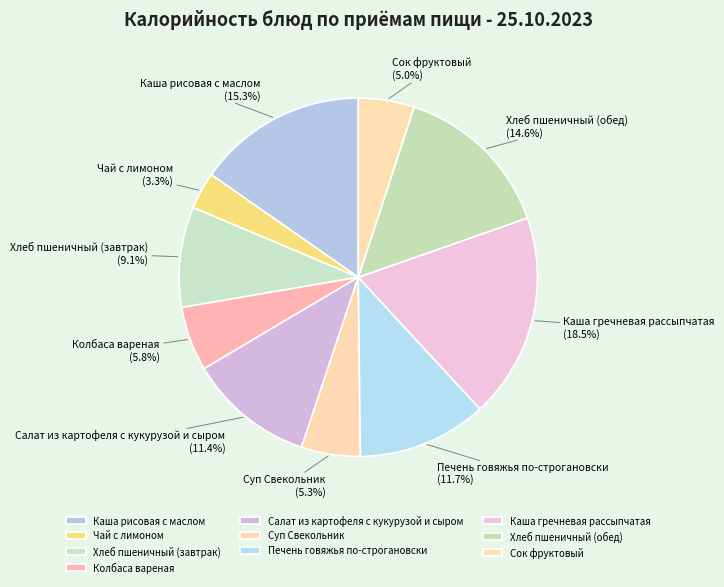

The Салат из картофеля с кукурузой и сыром slice represents 18% of the pie. True or false?

False